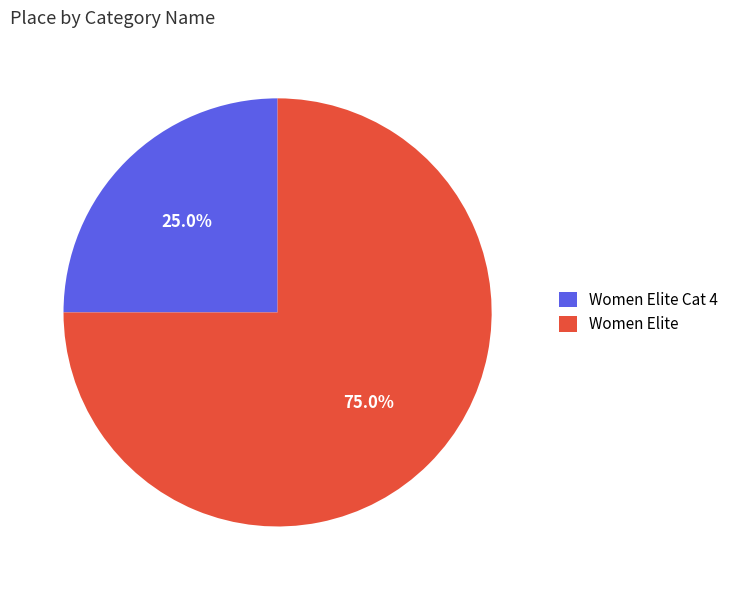

Between Women Elite Cat 4 and Women Elite, which is larger?

Women Elite